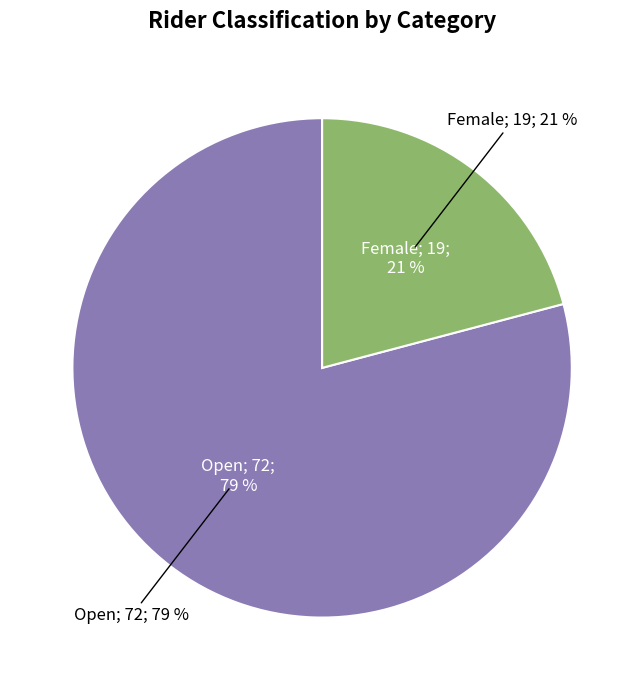

To the nearest percent, what is the combined percentage of Open and Female?

100%